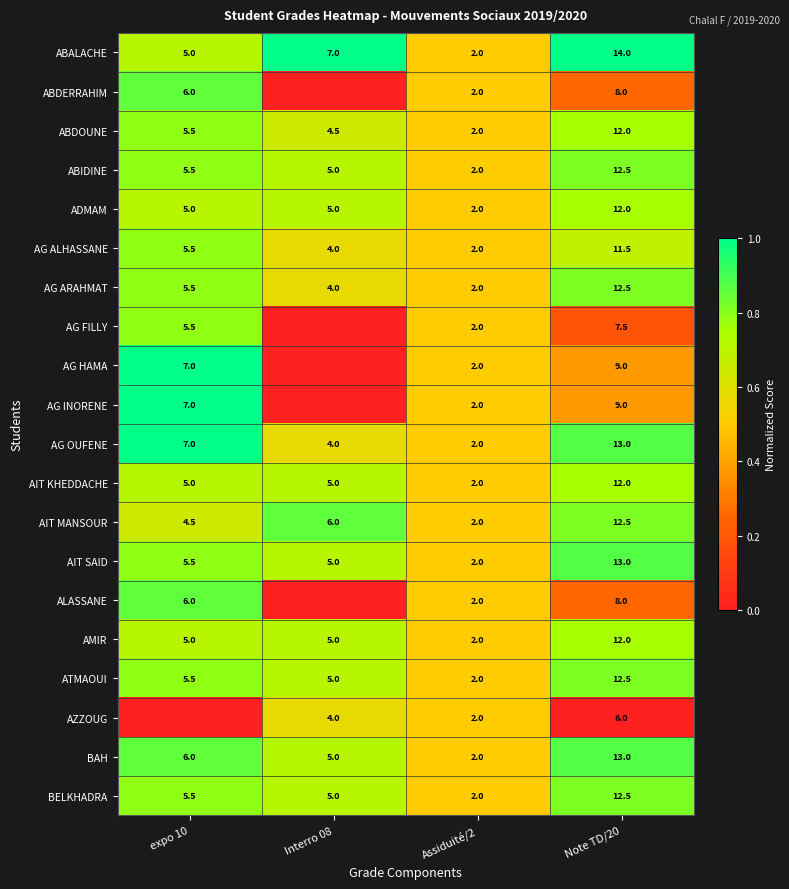

Count the number of categories in the chart.

4